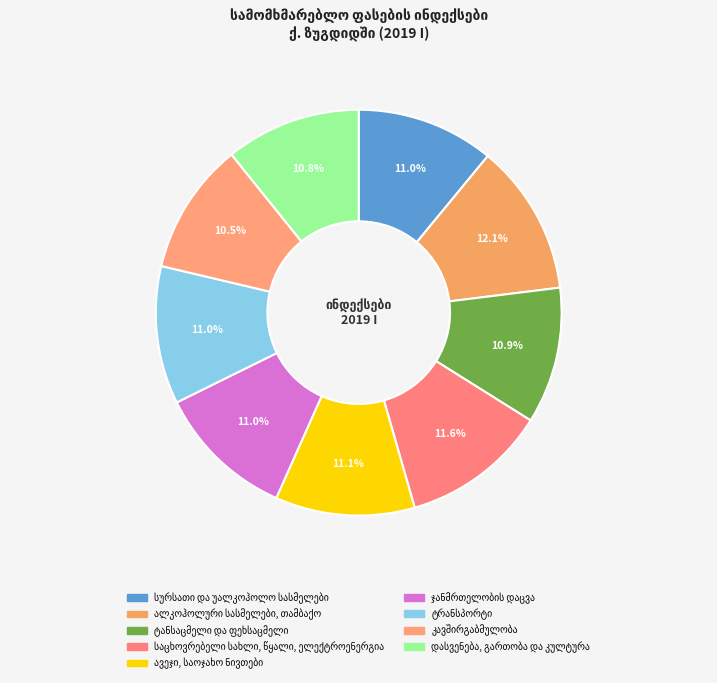

Is the sum of ტანსაცმელი და ფეხსაცმელი and სურსათი და უალკოჰოლო სასმელები greater than half?

No